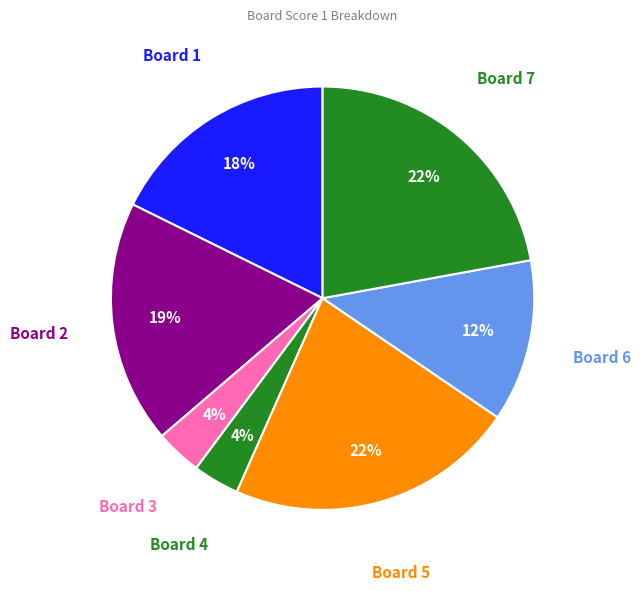

What is the ratio of the value at Board 7 to the value at Board 5?

1.0